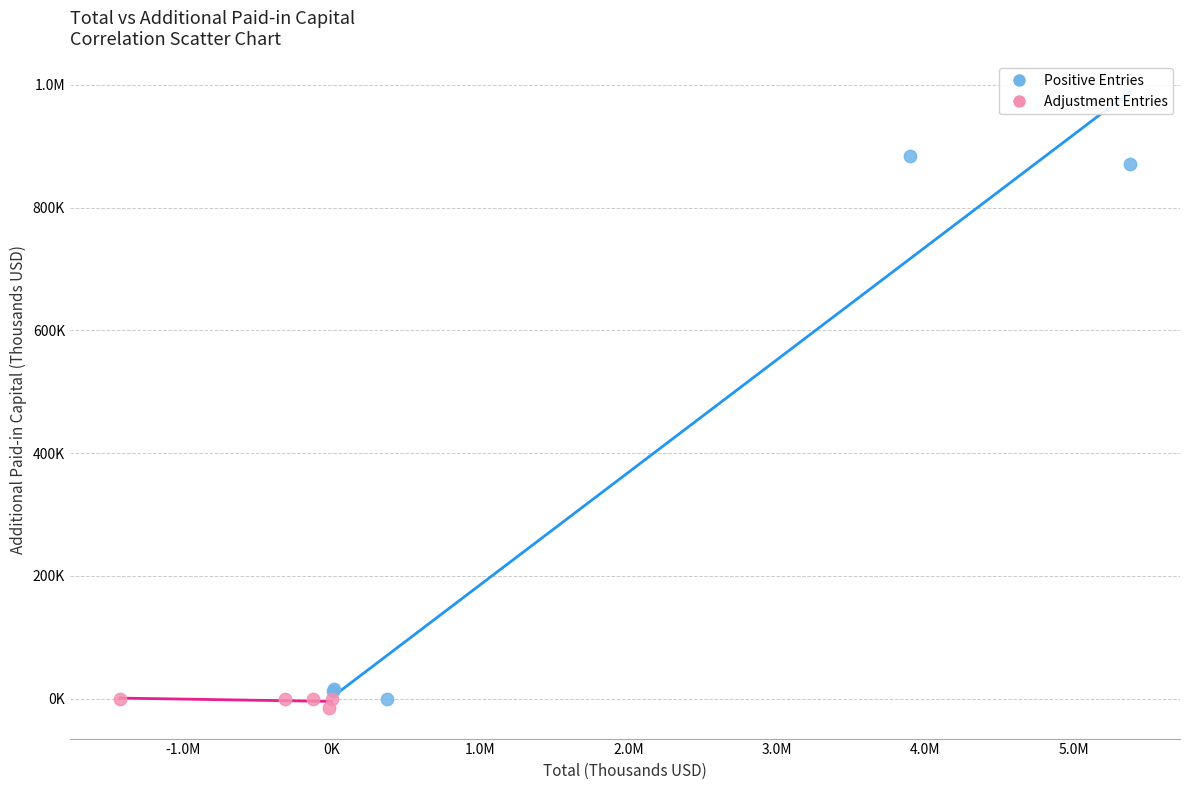

What are all the series names shown in the legend?

Positive Entries, Adjustment Entries